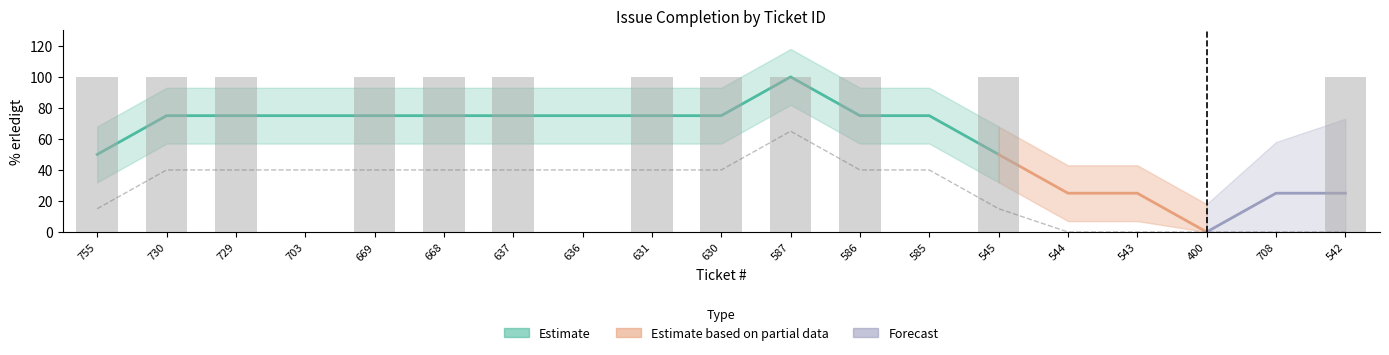

The chart shows a value of 70 at 669. True or false?

False